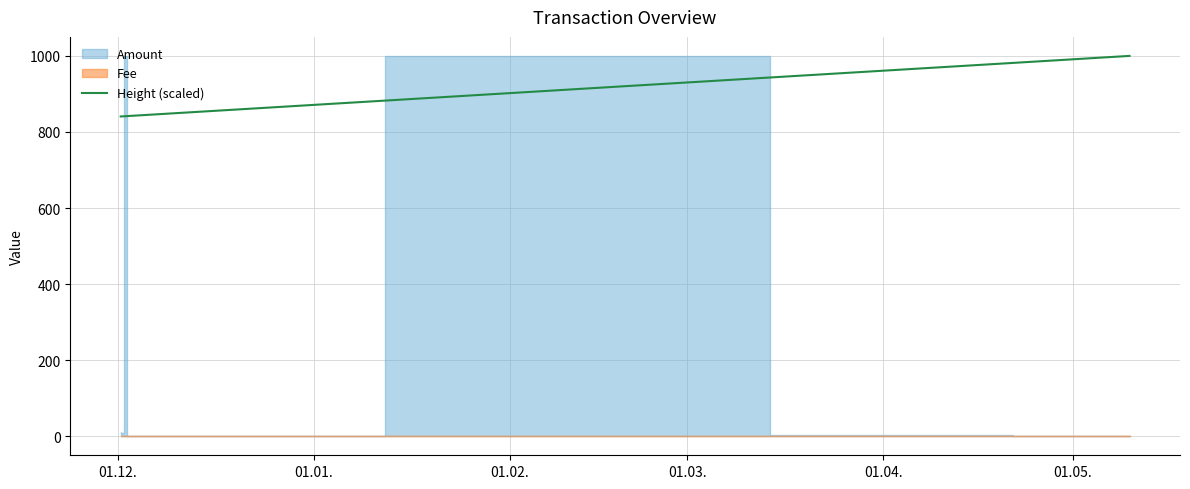

What is the lowest value of the Height (scaled) series?

840.8